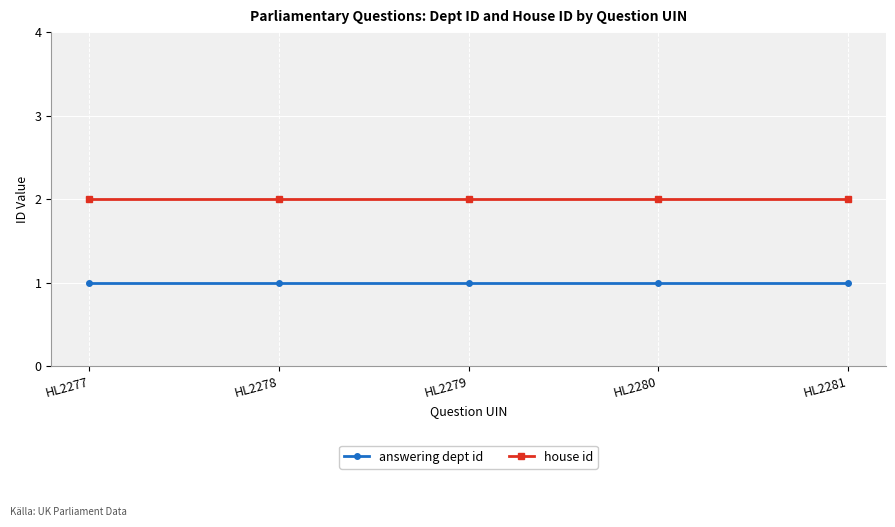

List the series in order of their peak value, lowest first.

answering dept id, house id